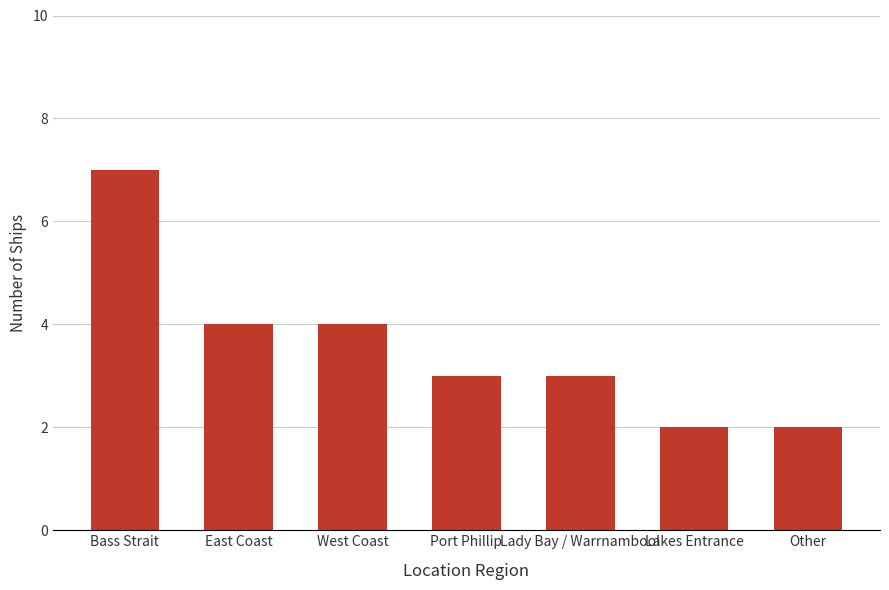

Between East Coast and Port Phillip, which is larger?

East Coast